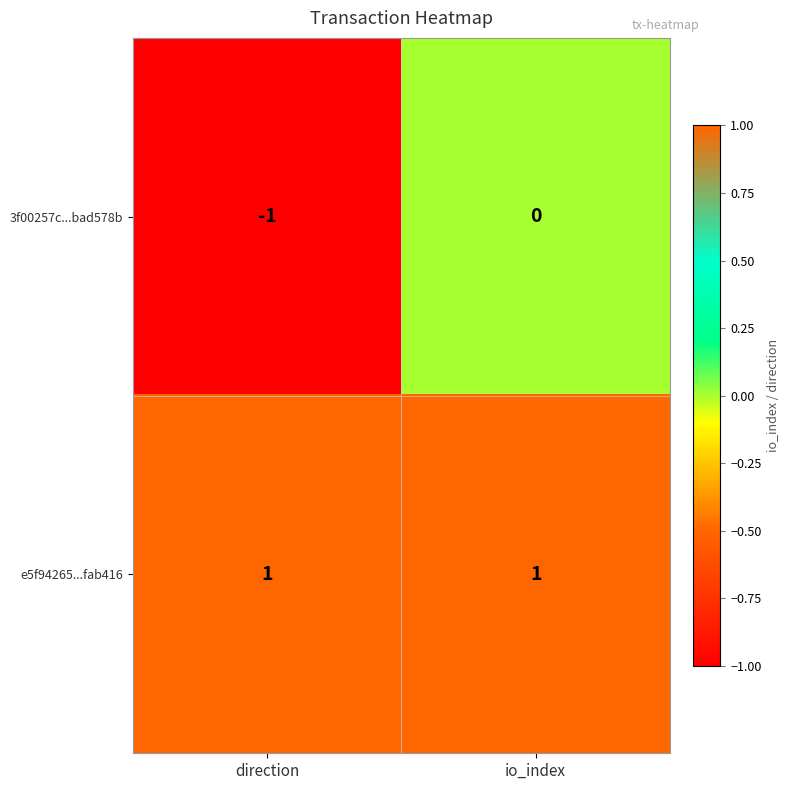

How many data points in 3f00257c...bad578b are less than 0?

1